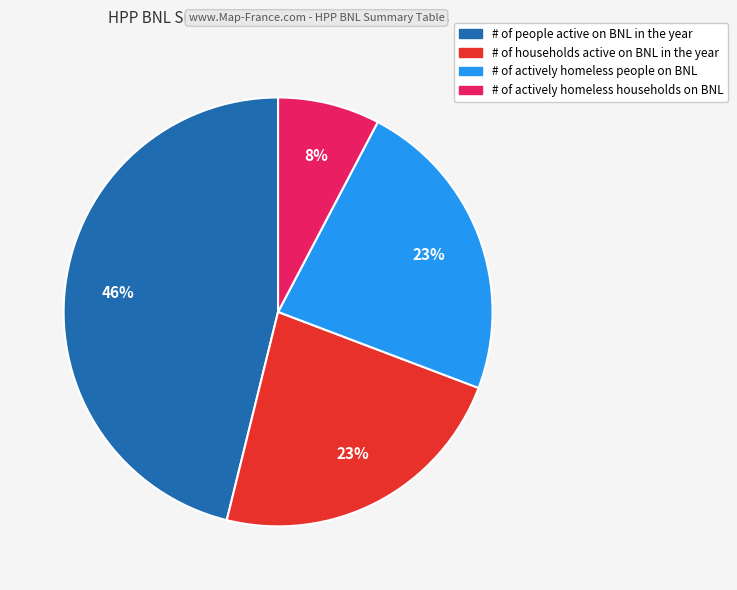

Is there any slice that represents more than half of the pie?

No